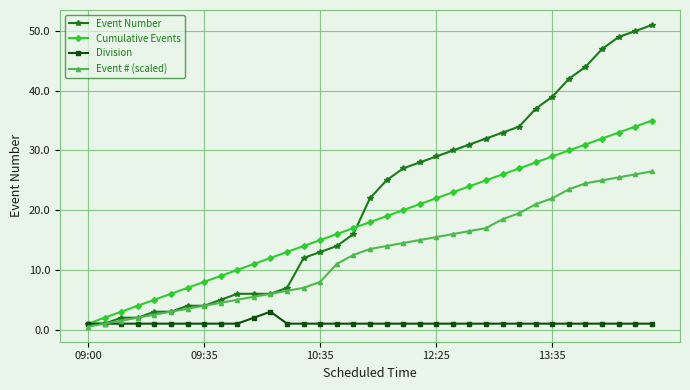

Which series has the widest spread of values?

Event Number